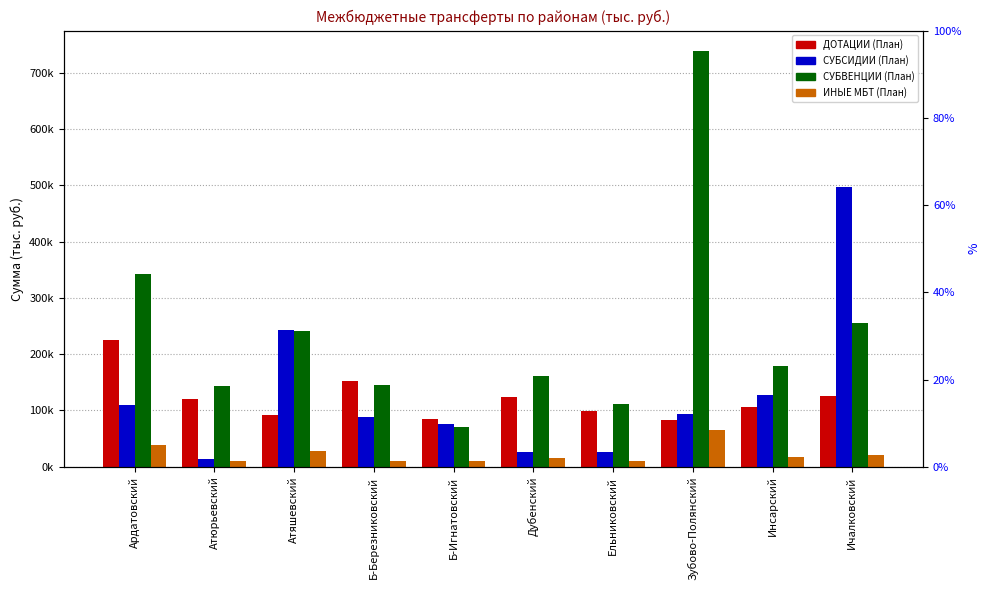

Is it true that СУБВЕНЦИИ (План) equals 242716.8 at Зубово-Полянский?

False